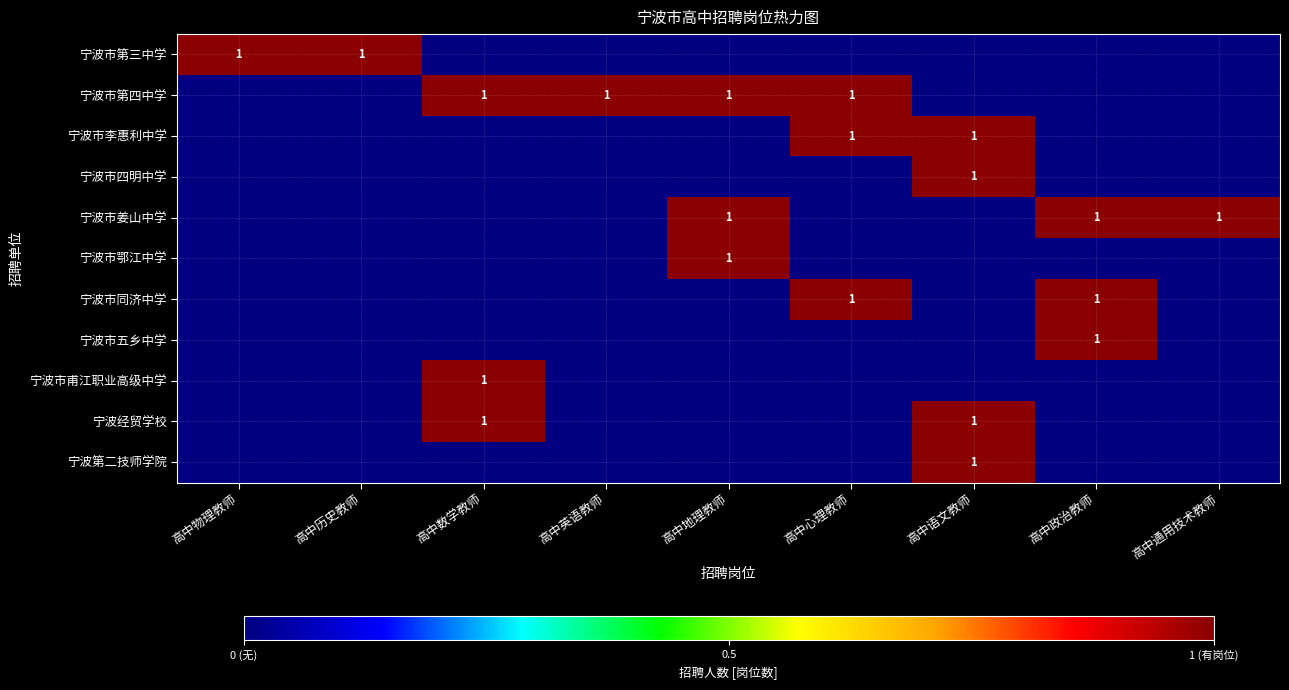

True or false: 宁波市第四中学 has a value of 2 at 高中心理教师.

False